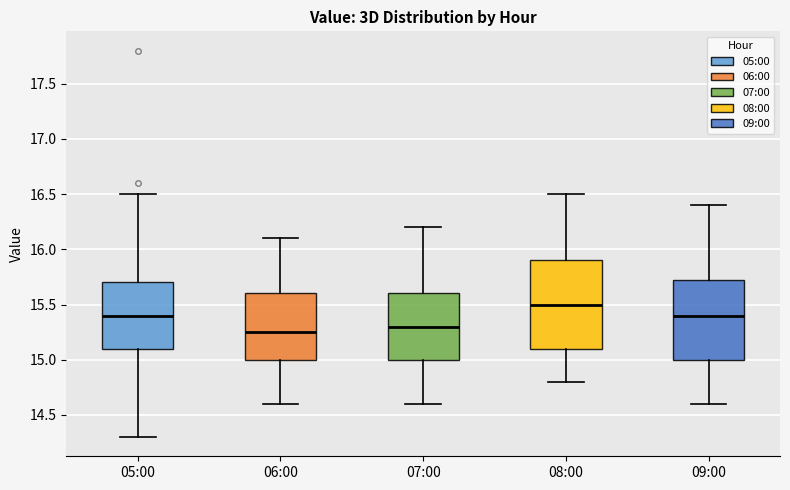

Reading left to right, read every box against the y-axis: the position of its median line, the range the box covers, and the ends of its whiskers. The values are not printed on the chart, so give them approximately, as read against the axis.

05:00: median 15.40, box 15.10 to 15.70, whiskers 14.30 to 16.50
06:00: median 15.25, box 15.00 to 15.60, whiskers 14.60 to 16.10
07:00: median 15.30, box 15.00 to 15.60, whiskers 14.60 to 16.20
08:00: median 15.50, box 15.10 to 15.90, whiskers 14.80 to 16.50
09:00: median 15.40, box 15.00 to 15.75, whiskers 14.60 to 16.40